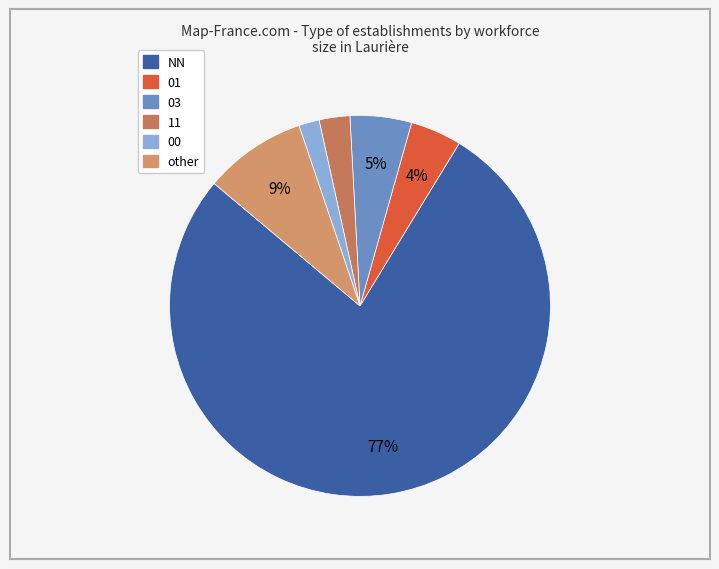

How many segments does this pie chart have?

6